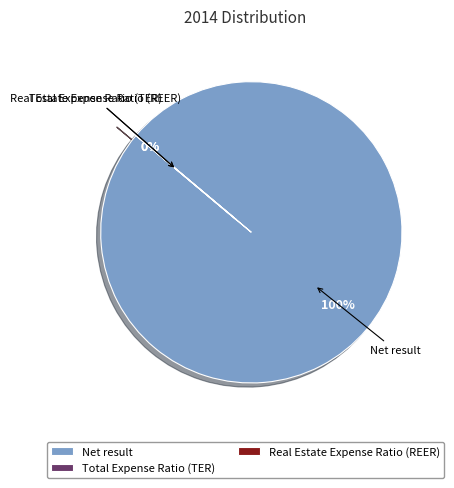

What percentage do Real Estate Expense Ratio (REER) and Net result together represent?

100.0%